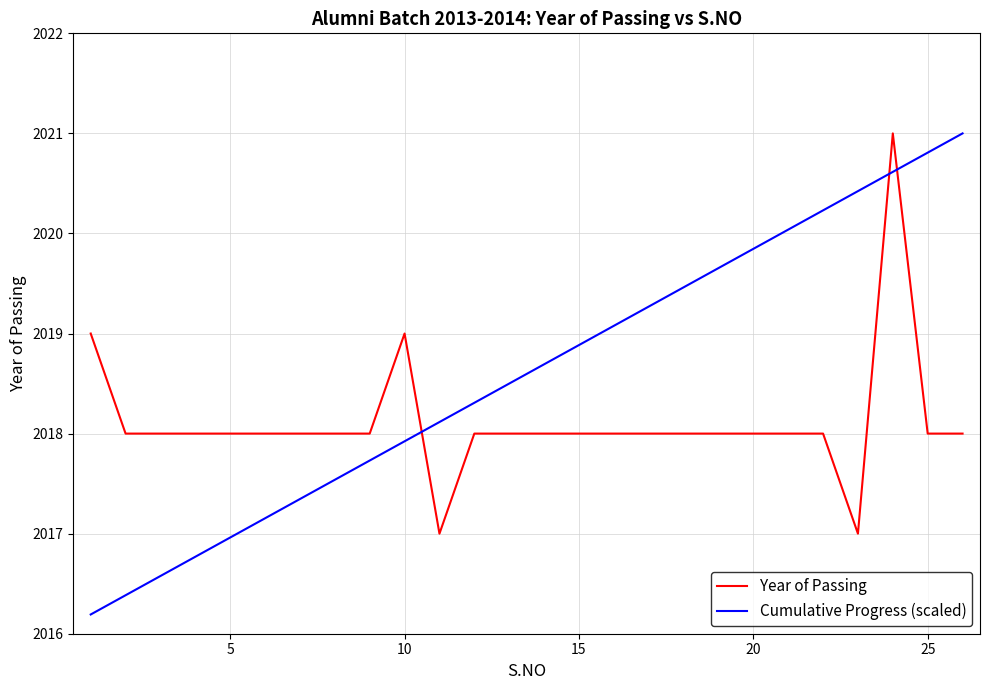

Which series has the largest total across all categories?

Cumulative Progress (scaled)